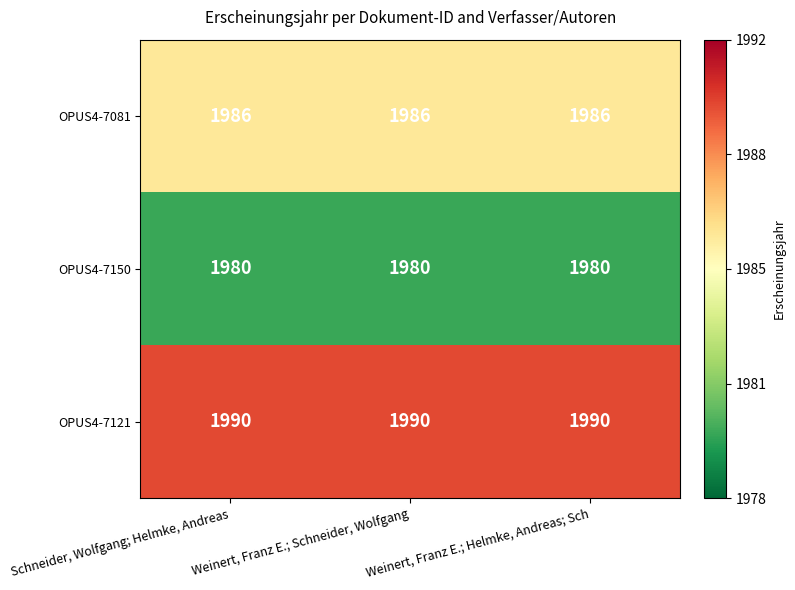

What is the total value across all series at Weinert, Franz E.; Schneider, Wolfgang?

5956